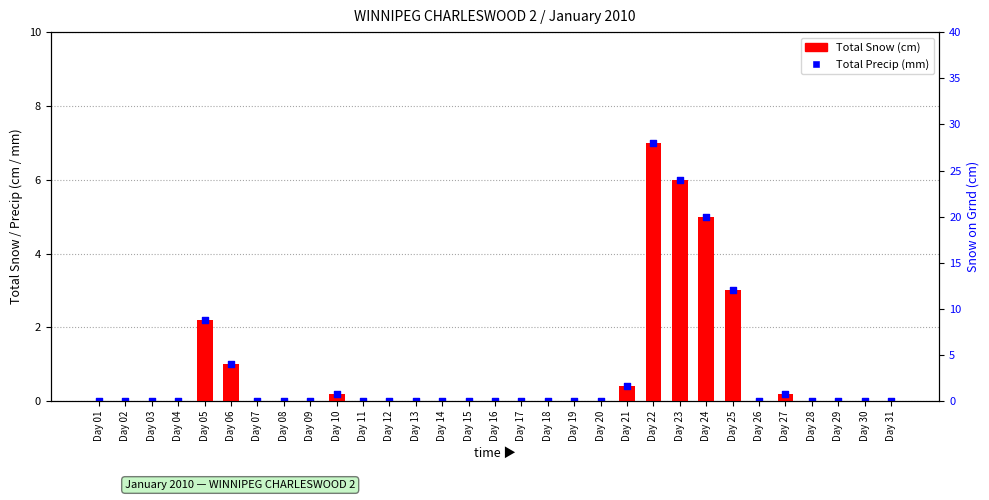

Which series contains the lowest Y value?

Total Snow (cm)